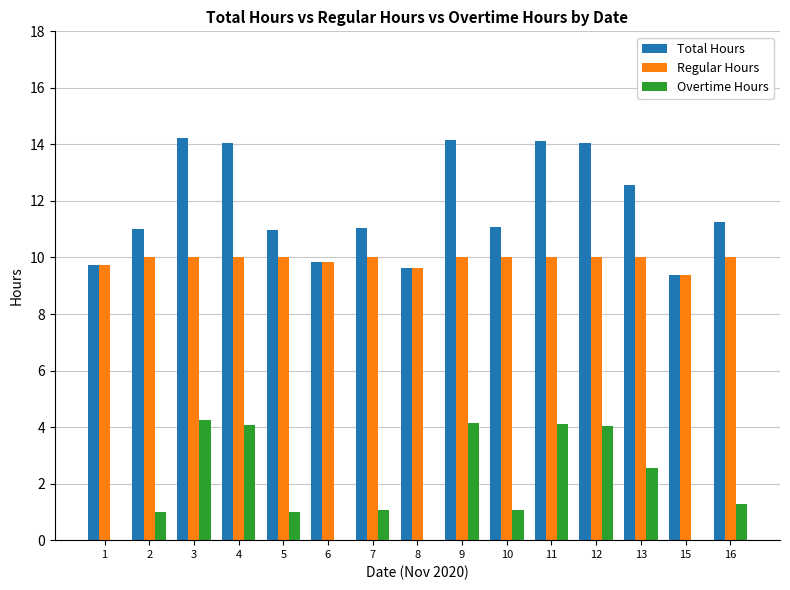

What is the maximum value for Total Hours?

14.2